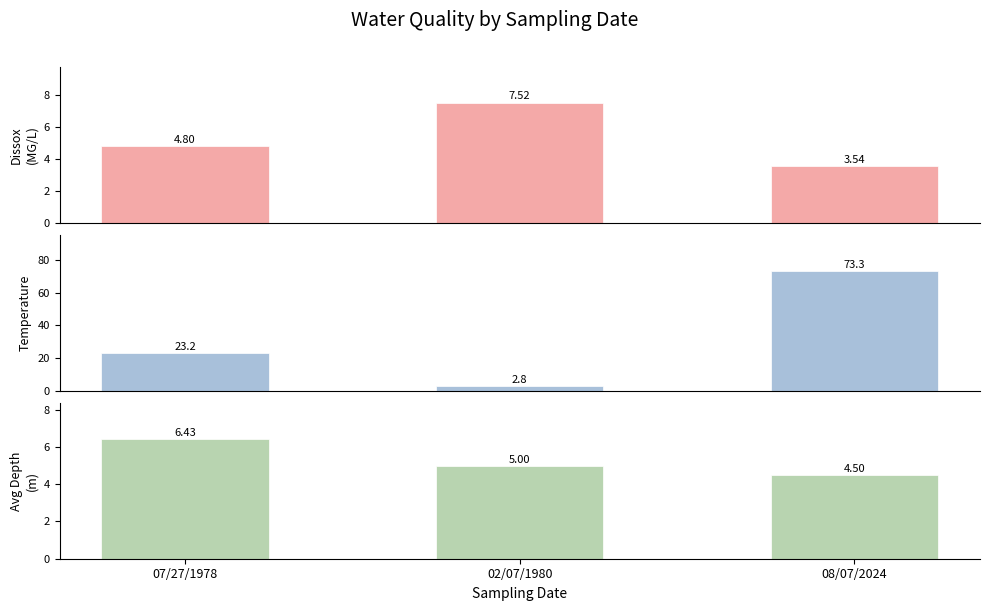

What is the value of the Avg Temperature bar at the 1st from the left?

23.2